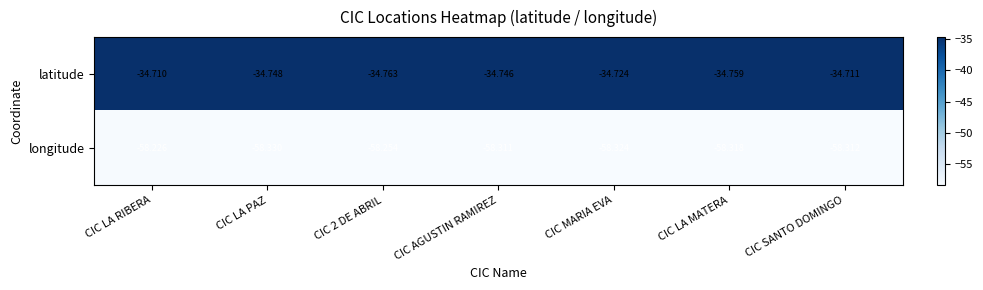

Which series has the widest spread of values?

longitude